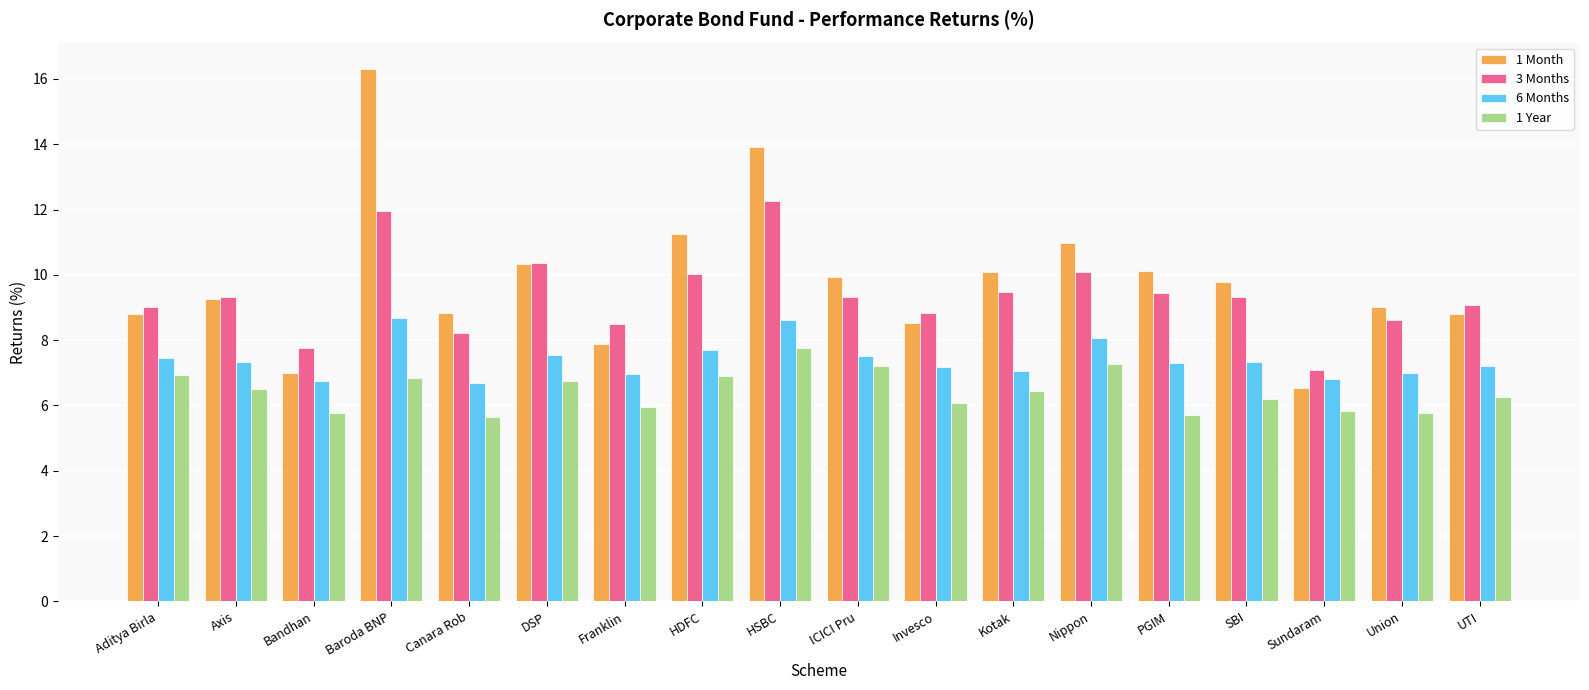

Between ICICI Pru and UTI, which series saw the biggest shift?

1 Month